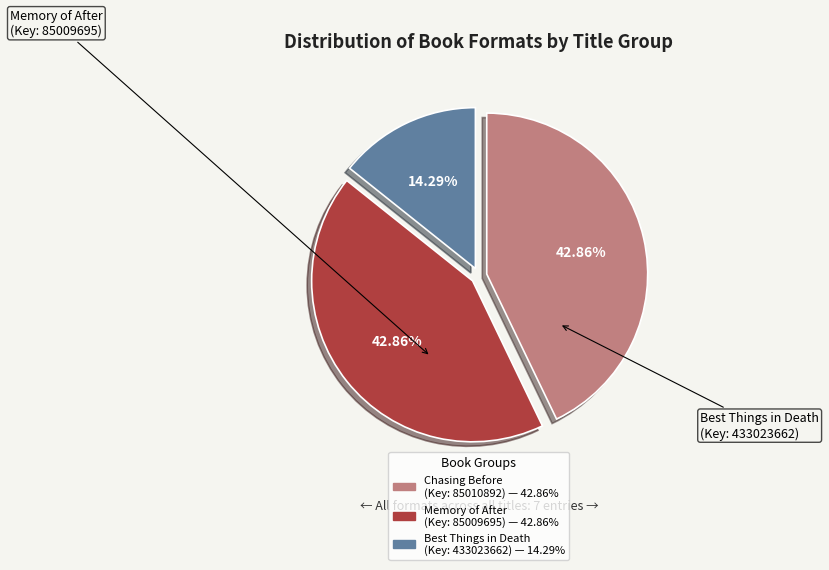

Is there any slice that represents more than half of the pie?

No